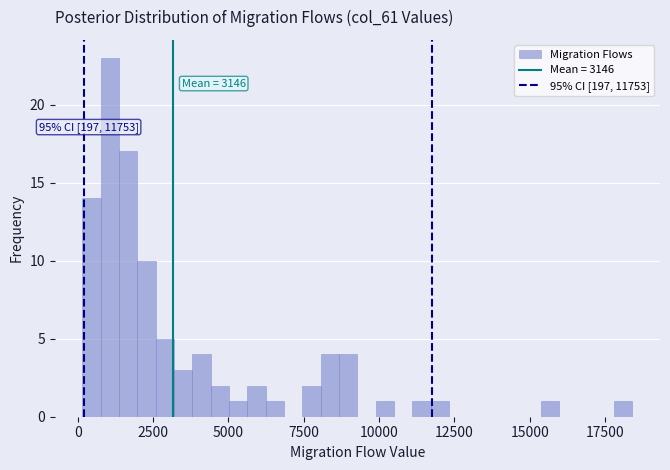

Read against the x-axis, roughly where is the centre of the tallest bar?

1000